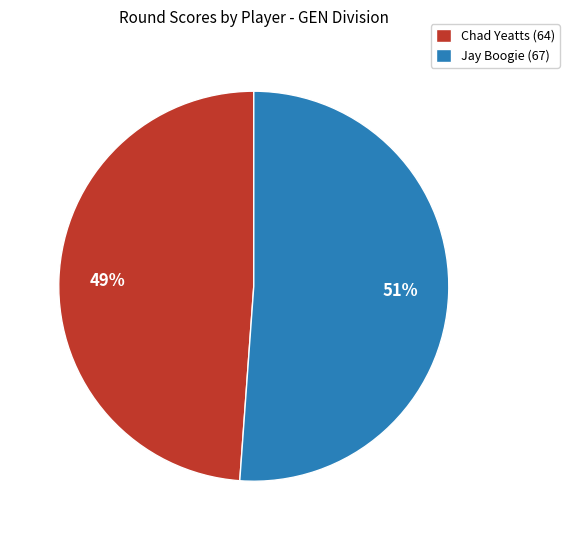

True or false: Jay Boogie (67) accounts for 64% of the total.

False